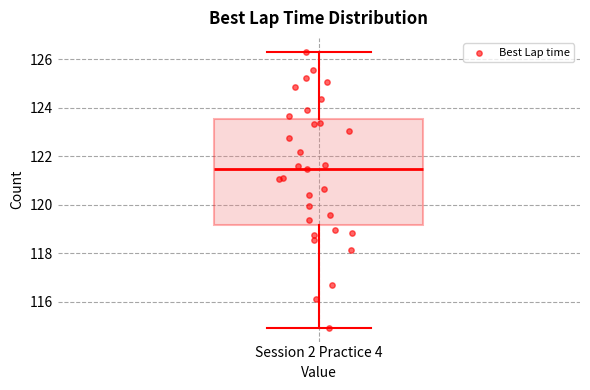

Read this box plot against the y-axis: the position of the median line, the range covered by the box, and the ends of both whiskers. The values are not printed on the chart, so give them approximately, as read against the axis.

median 121.4, box 119.2 to 123.6, whiskers 115.0 to 126.4